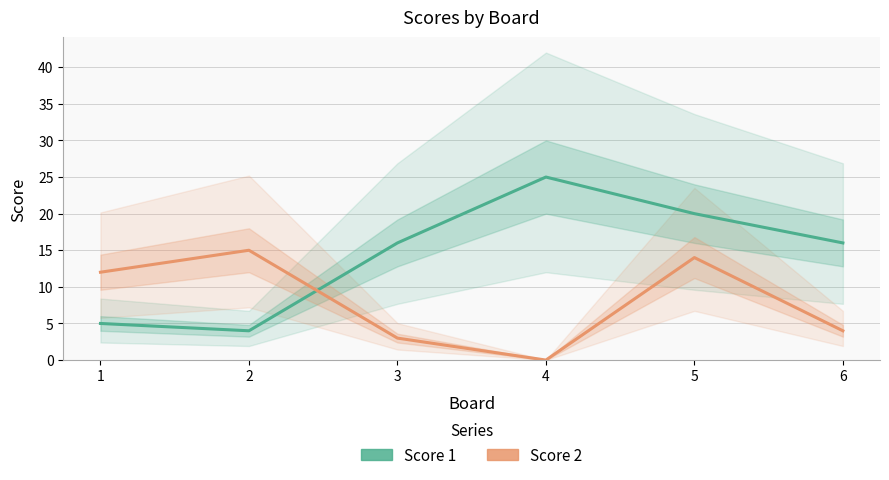

How many lines are shown in the chart?

2